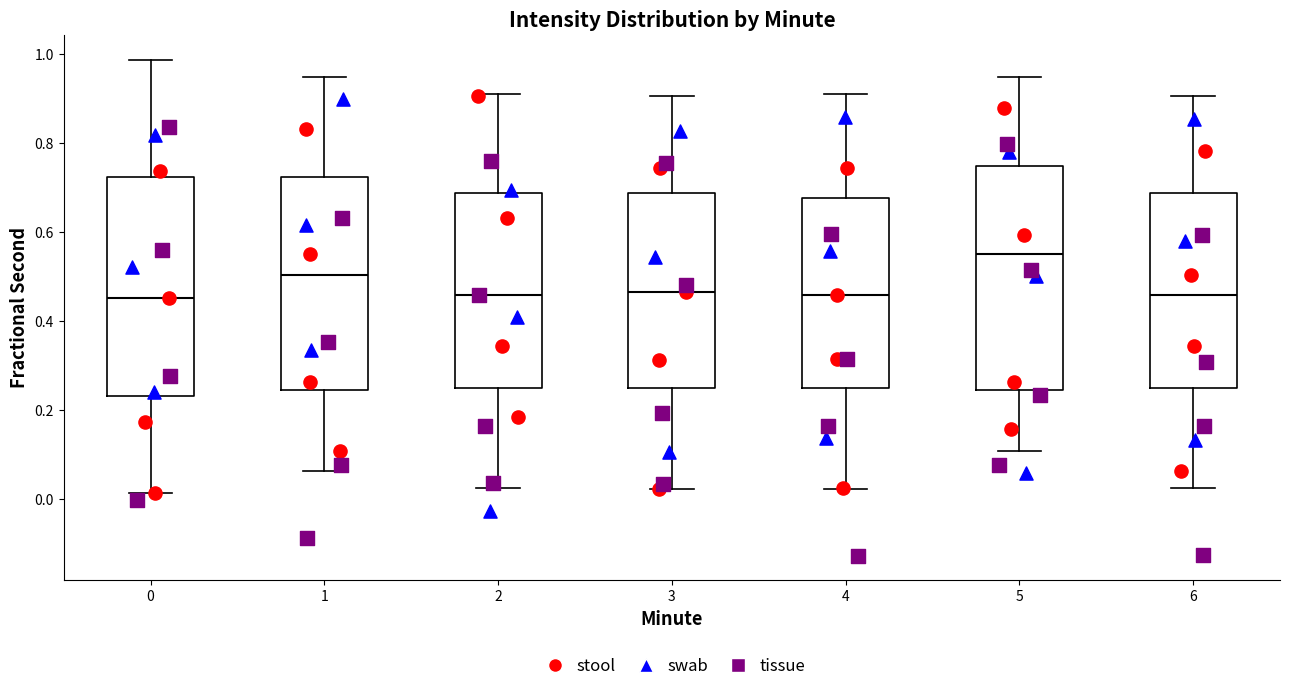

Which box's median line is the highest?

5